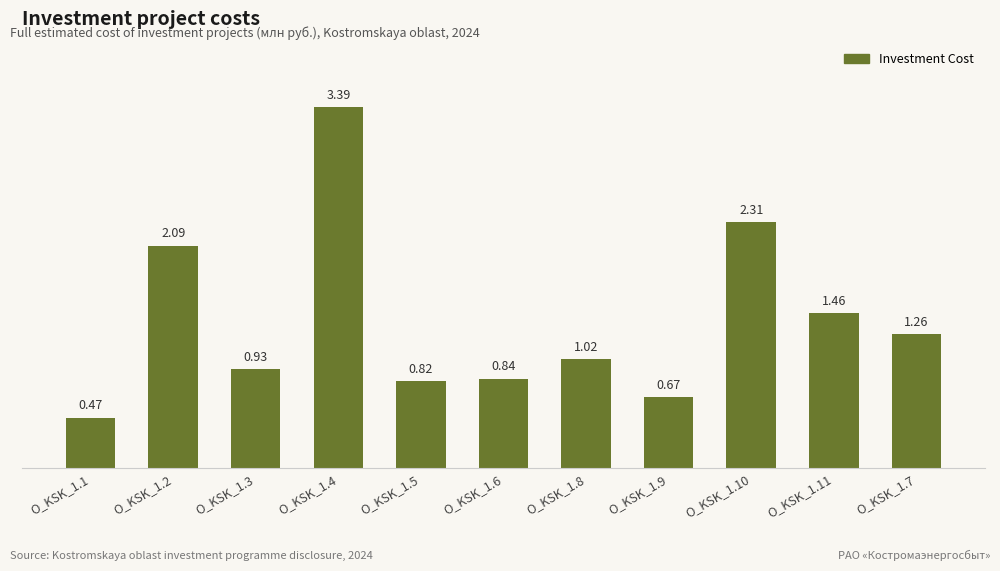

At which category does the chart reach its minimum across all series?

O_KSK_1.1